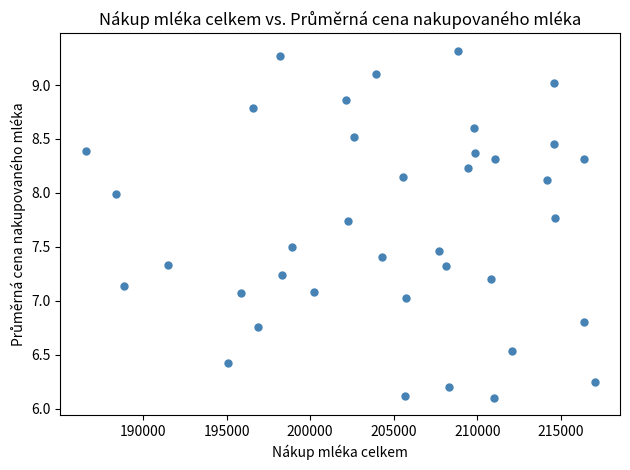

What is the range of X values (max minus min)?

30454.0